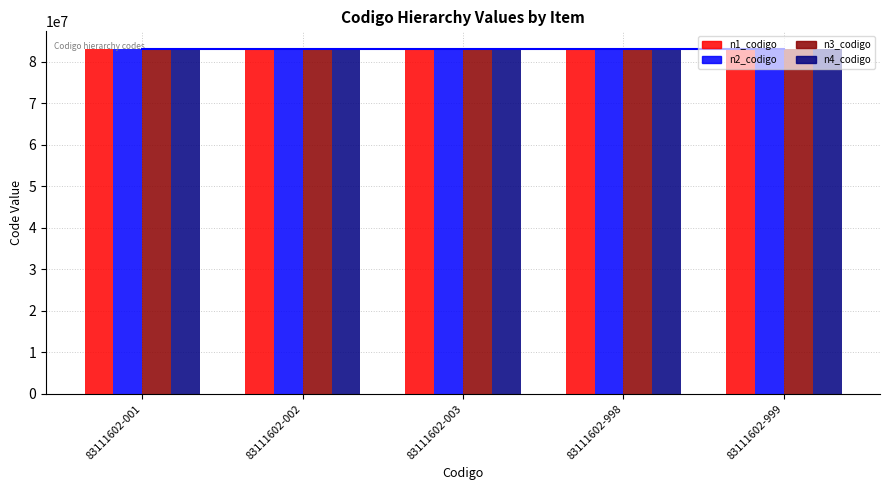

What is the sum of all n1_codigo values?

415000000